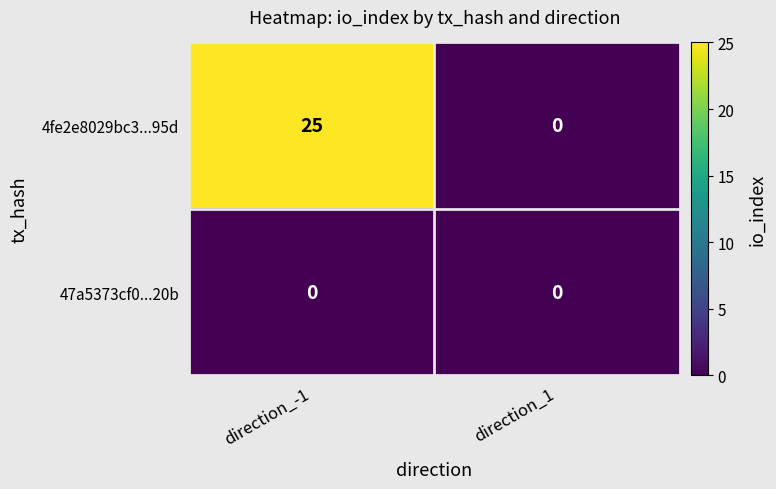

Which series has the largest total across all categories?

4fe2e8029bc3...95d